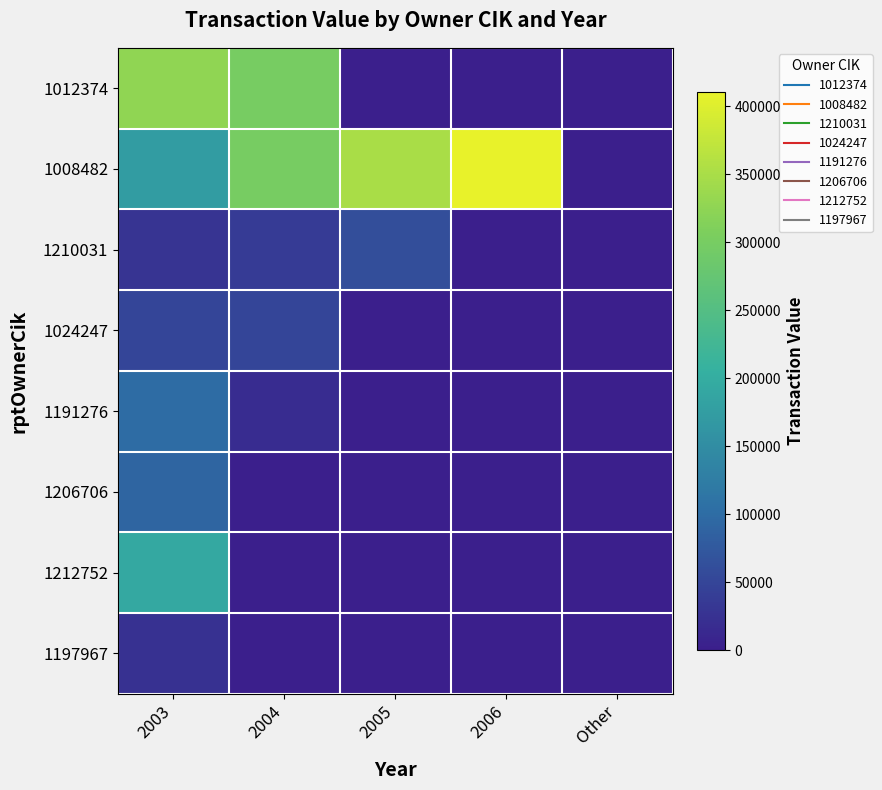

Which has a higher value, 2005 or Other?

2005